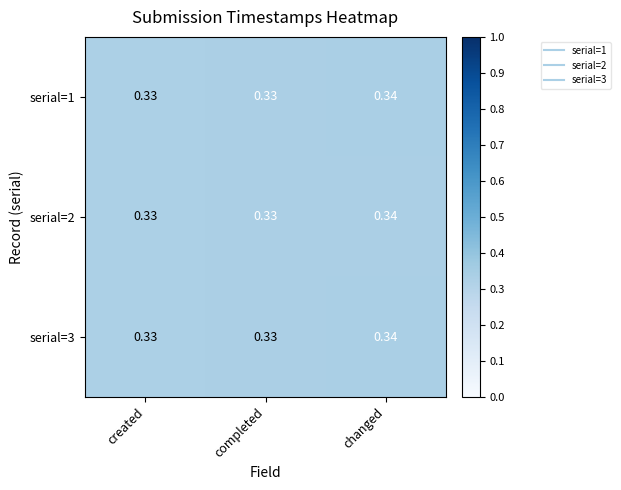

At which label does serial=3 reach its peak?

changed